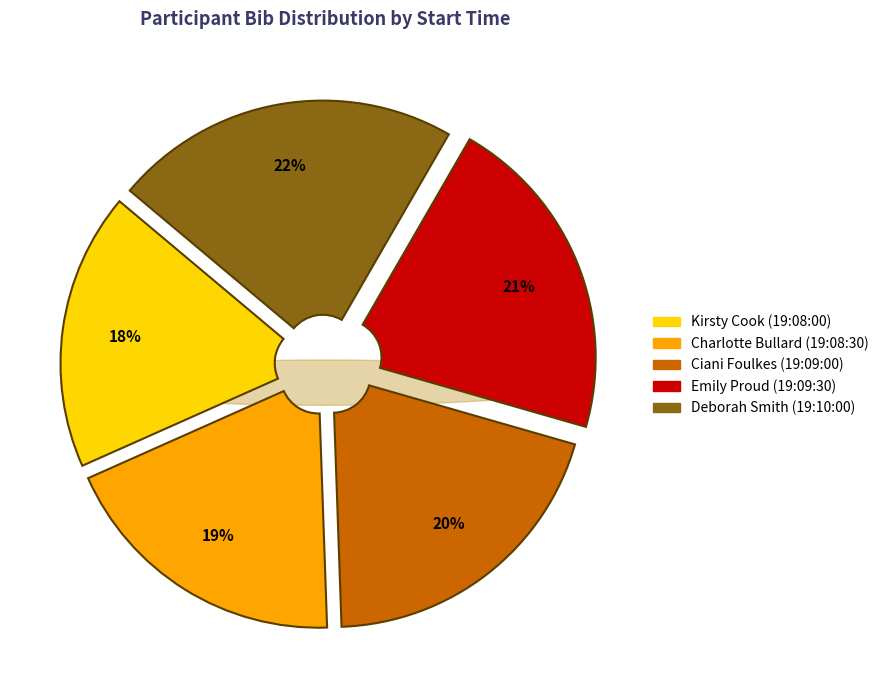

Is it true that Deborah Smith (19:10:00) is 10% of the pie?

False